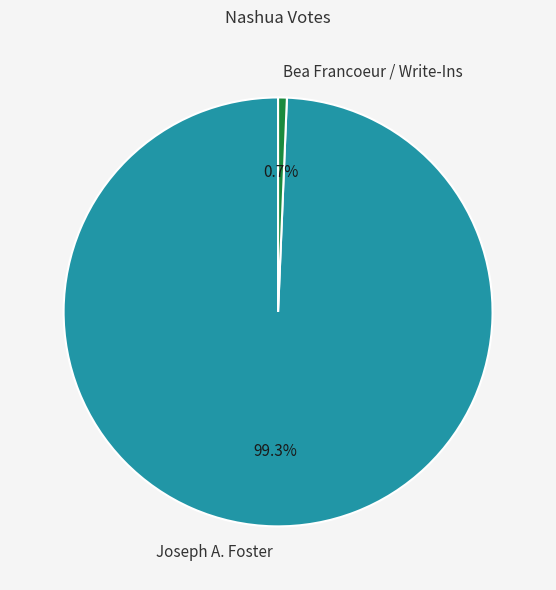

What percentage is NOT represented by Bea Francoeur / Write-Ins?

99.3%